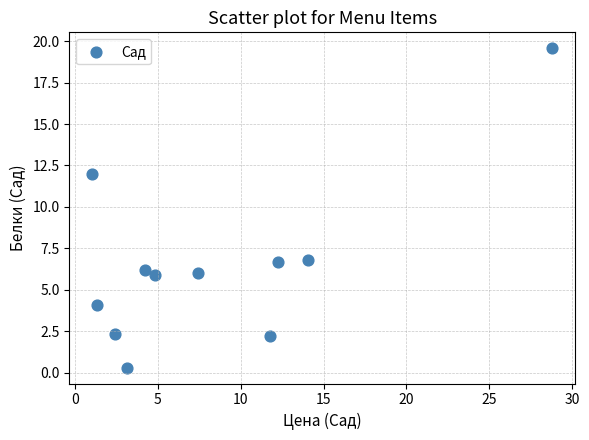

What is the range of X values (max minus min)?

27.8